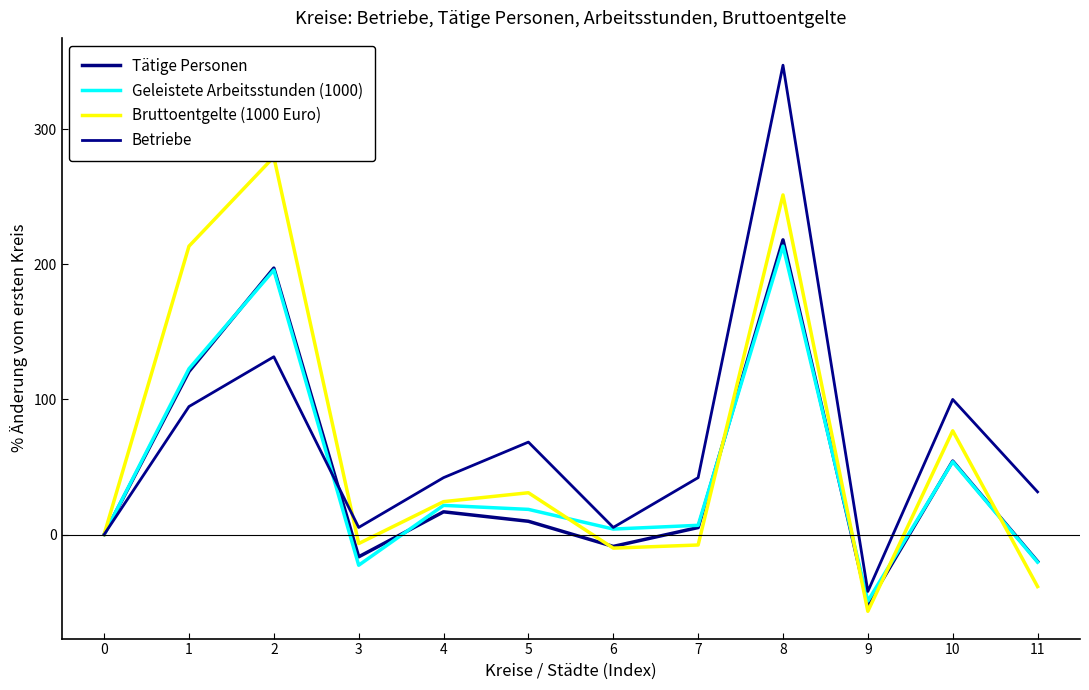

After their last crossing, which series has the higher values: Betriebe or Geleistete Arbeitsstunden (1000)?

Betriebe